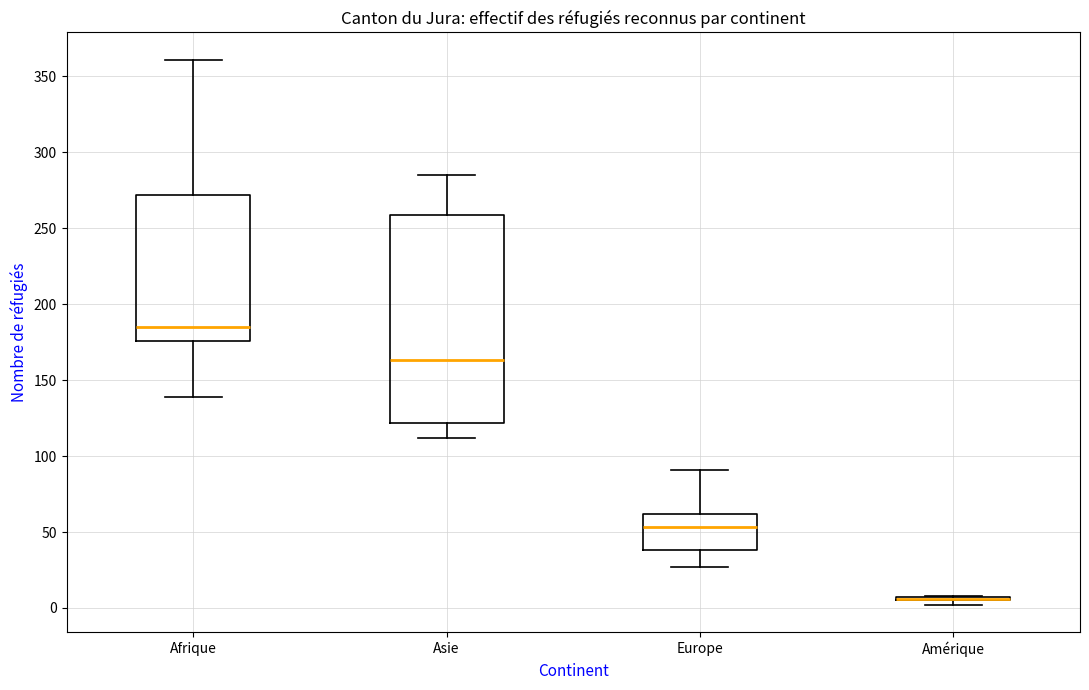

Where is the upper edge of the box for Europe on the y-axis? The values are not printed on the chart, so give them approximately, as read against the axis.

60